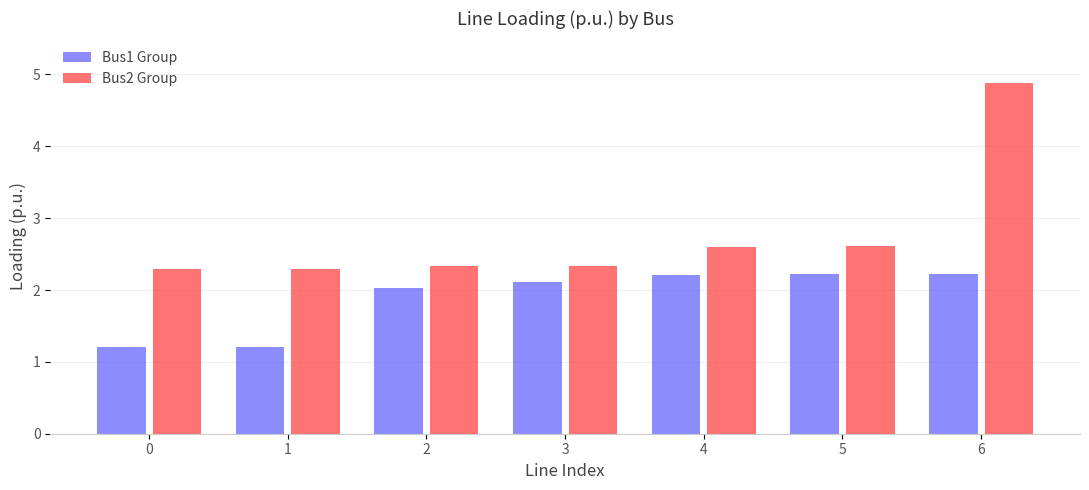

How many Bus2 Group values are between 2 and 3?

6